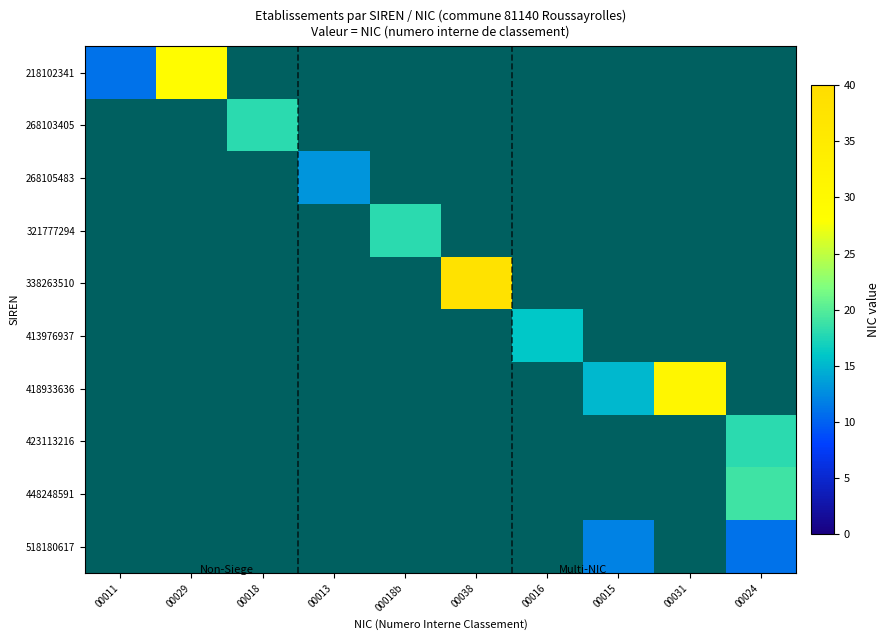

How many data points does each series have?

10